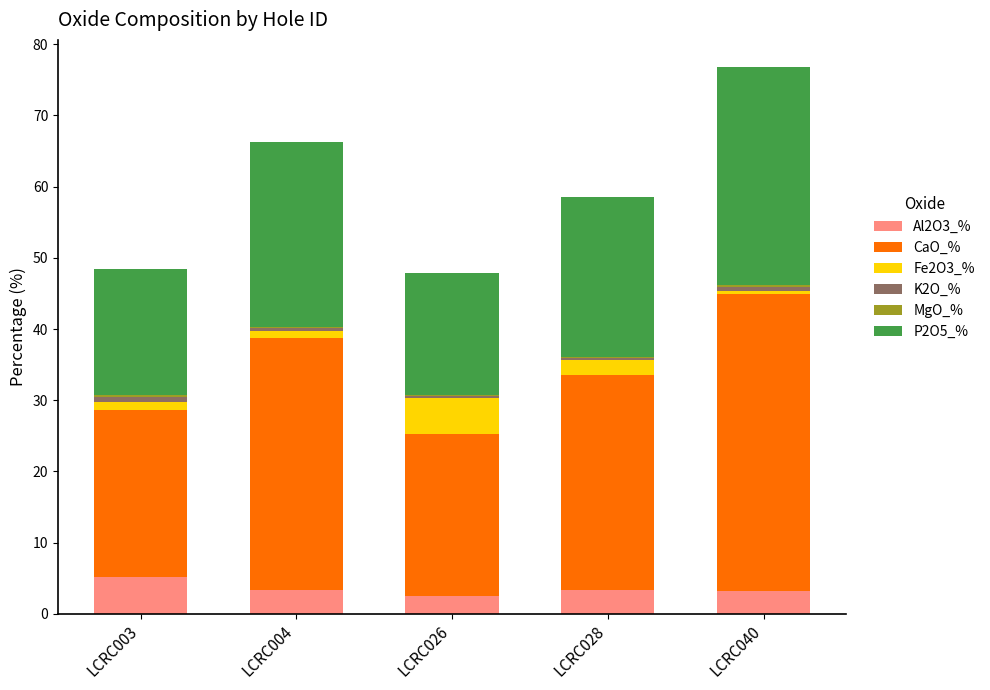

At which category is the sum across all series the highest?

LCRC040